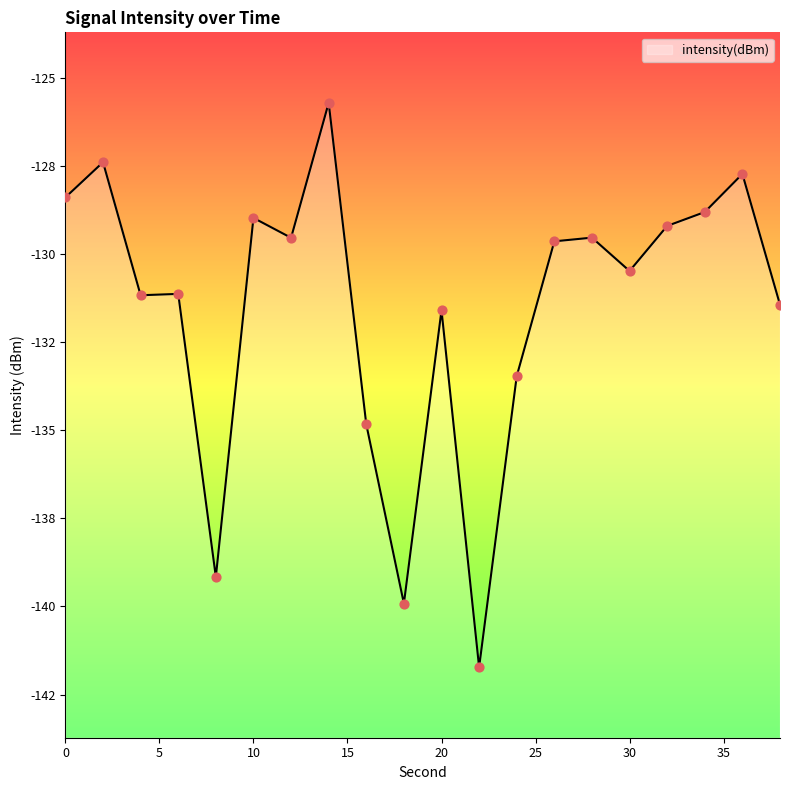

What is the change in value from 30 to 32?

+1.3